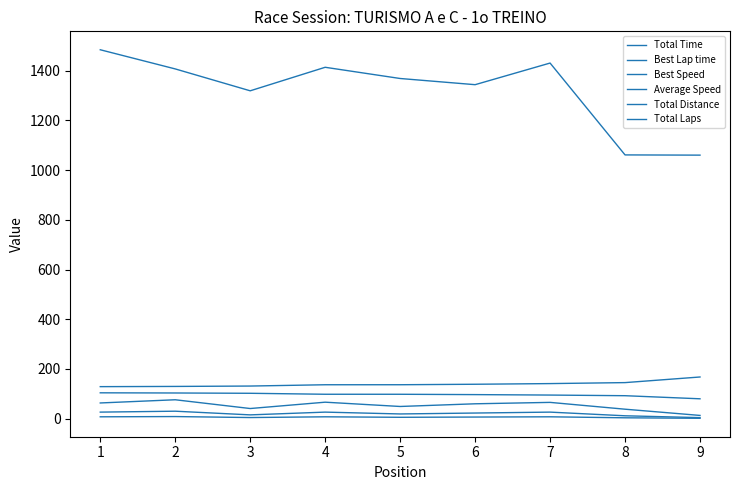

Reading right to left, extract all data points from this chart.

Total Time: 1060.4	1061.3	1431.1	1344.1	1369.0	1414.1	1319.4	1407.5	1484.7
Best Lap time: 167.3	144.7	140.7	138.0	136.1	136.1	130.8	129.3	128.4
Best Speed: 79.5	92.0	94.5	96.4	97.7	97.8	101.7	102.9	103.6
Average Speed: 12.5	37.6	65.1	59.4	48.6	65.8	40.3	75.6	62.7
Total Distance: 3.7	11.1	25.9	22.2	18.5	25.9	14.8	29.6	25.9
Total Laps: 1.0	3.0	7.0	6.0	5.0	7.0	4.0	8.0	7.0